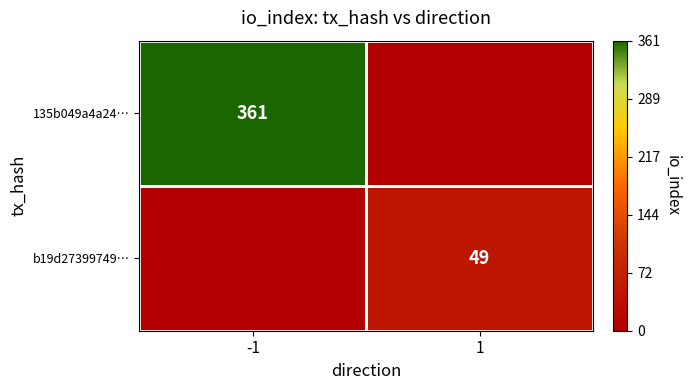

Is the value of 135b049a4a24… at -1 greater than the value of b19d27399749… at 1?

Yes